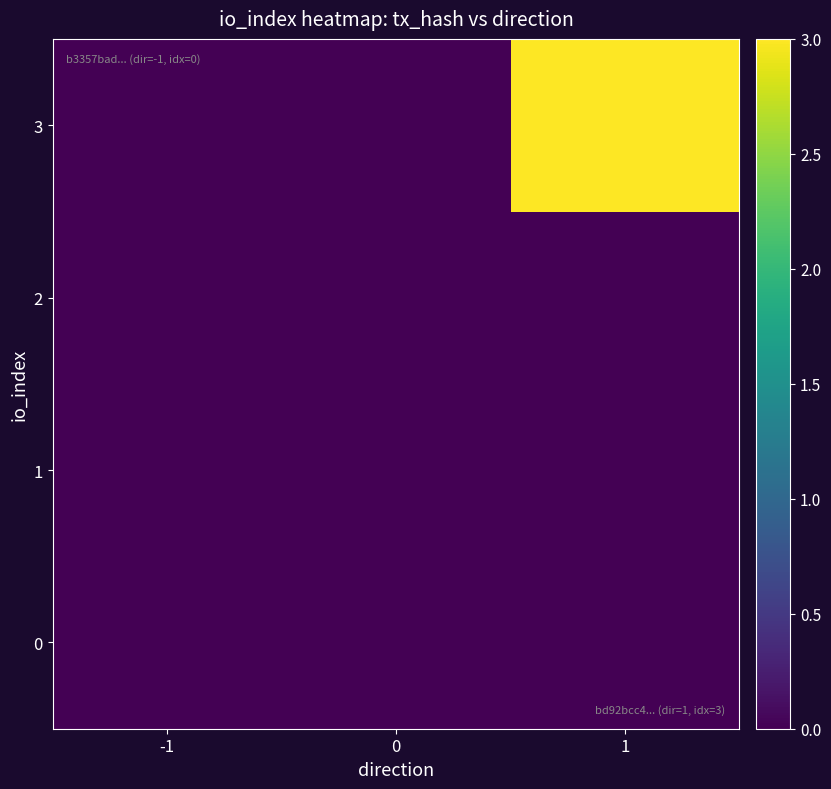

How many data points does each series have?

3